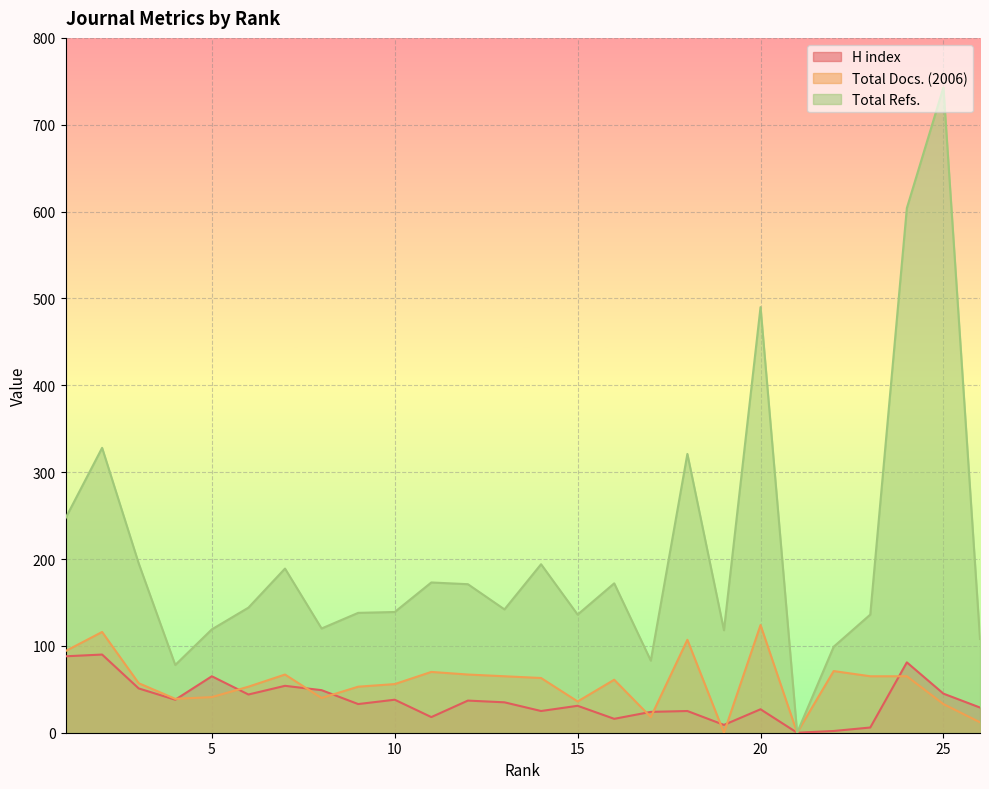

In Total Docs. (2006), how many points are higher than both neighbors (excluding endpoints)?

7